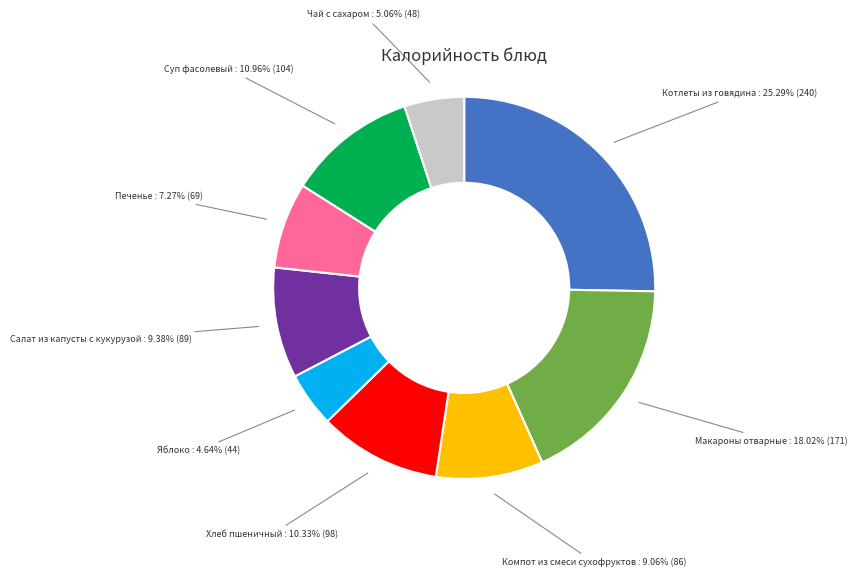

What percentage is the Печенье slice, to the nearest percent?

7%